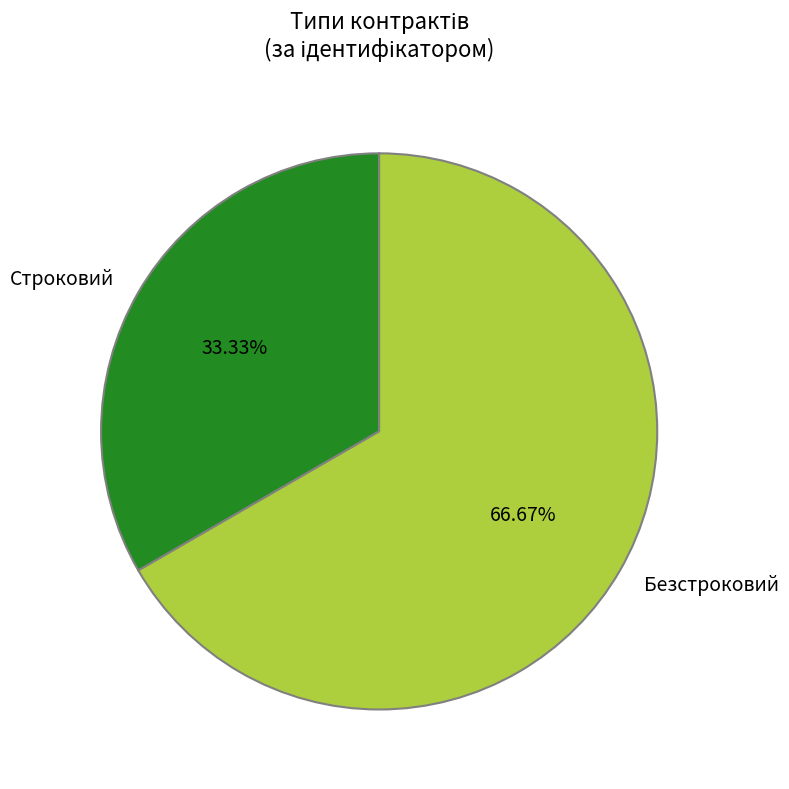

The Строковий slice represents 33% of the pie. True or false?

True